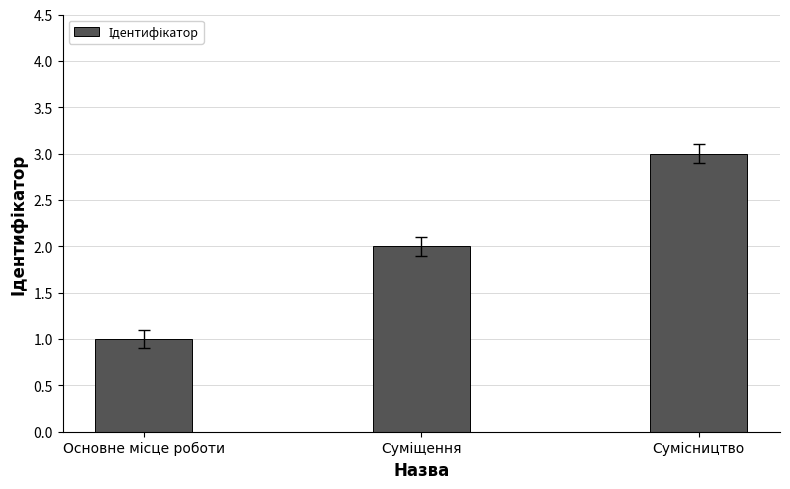

How many series are shown in this chart?

1